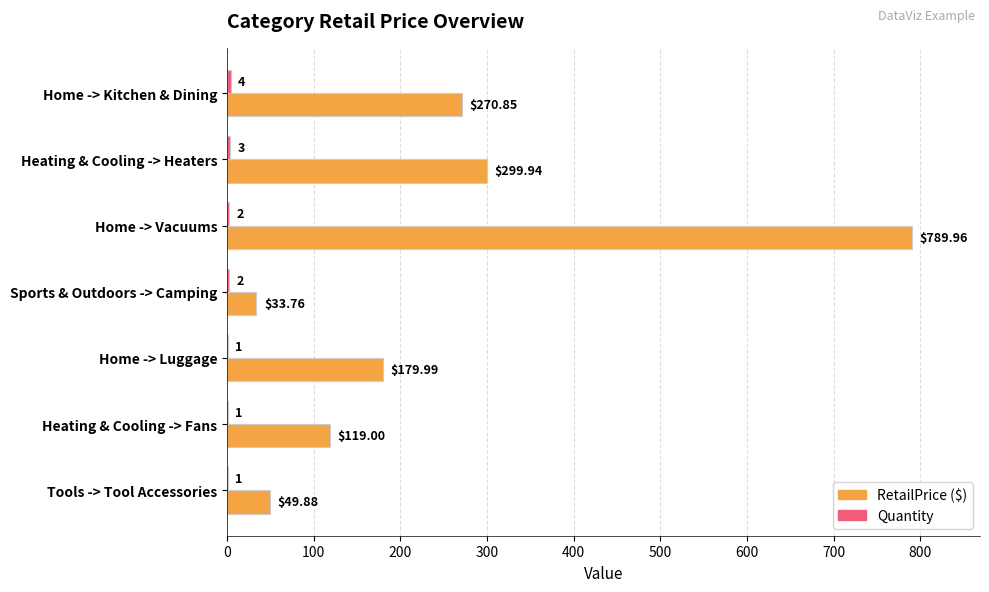

At which category does the chart reach its peak across all series?

Home -> Vacuums